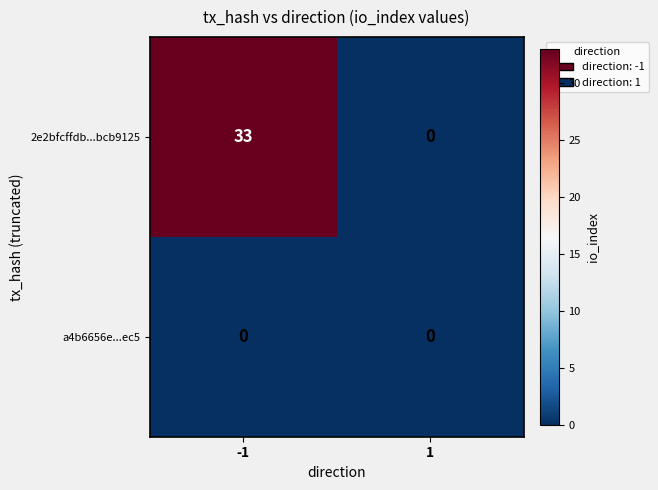

What is the total value across all series at -1?

33